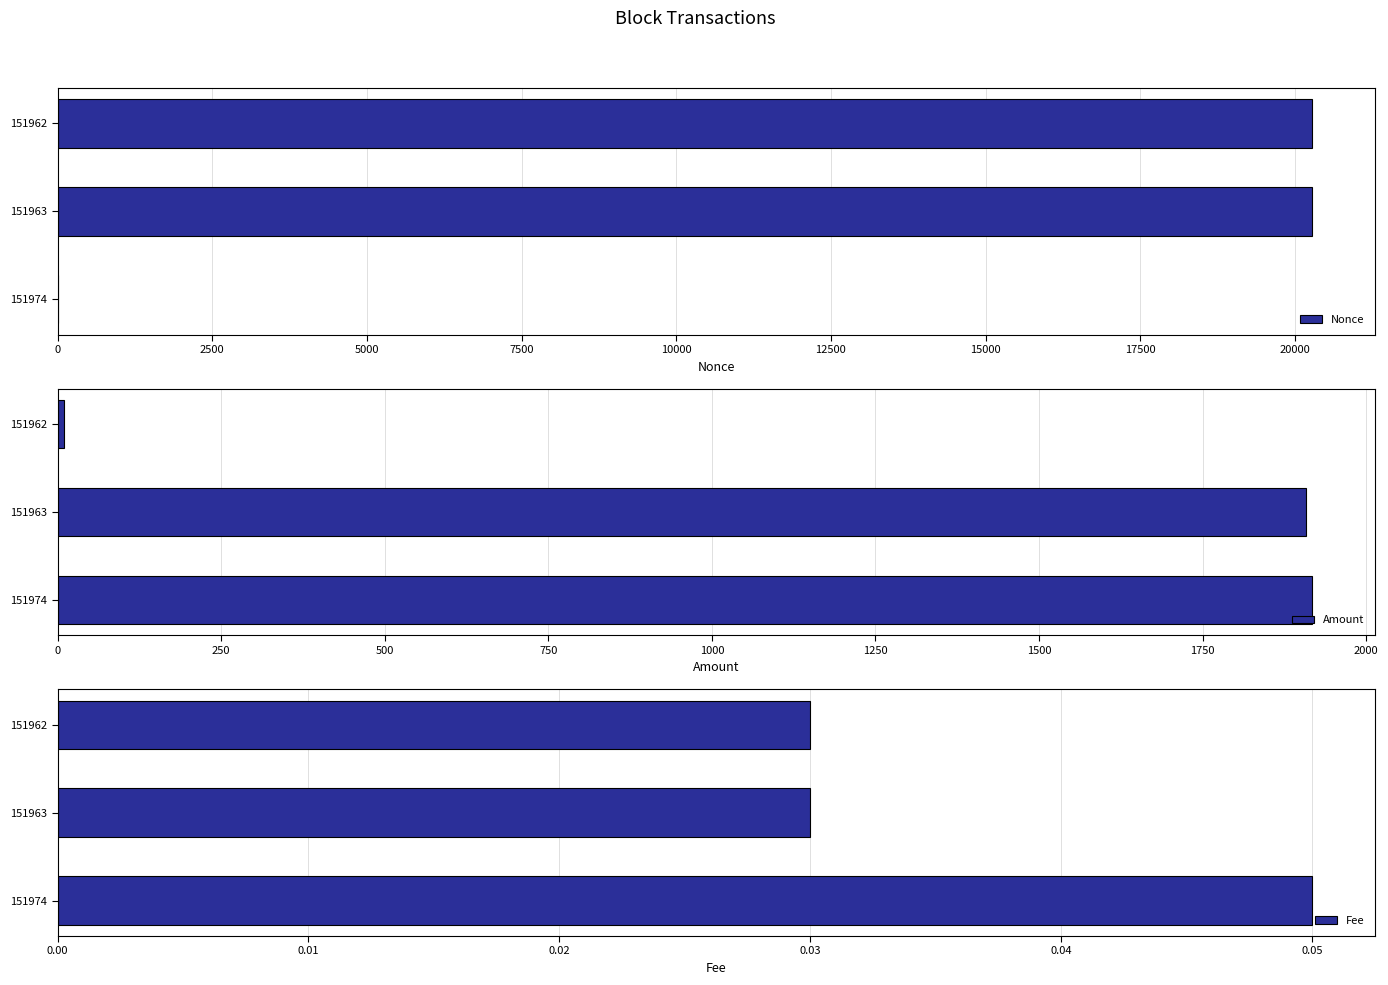

Count the Fee values in the range 0 to 1.

3